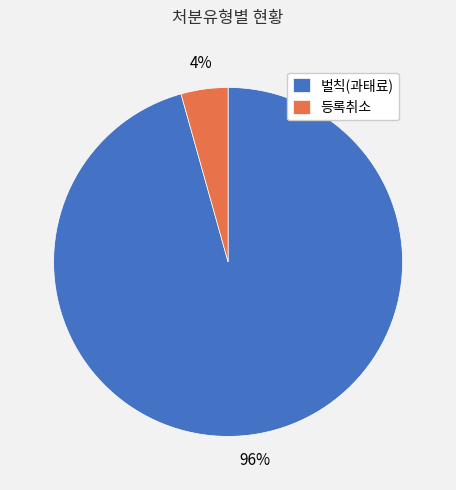

To the nearest percent, what portion does 벌칙(과태료) represent?

96%